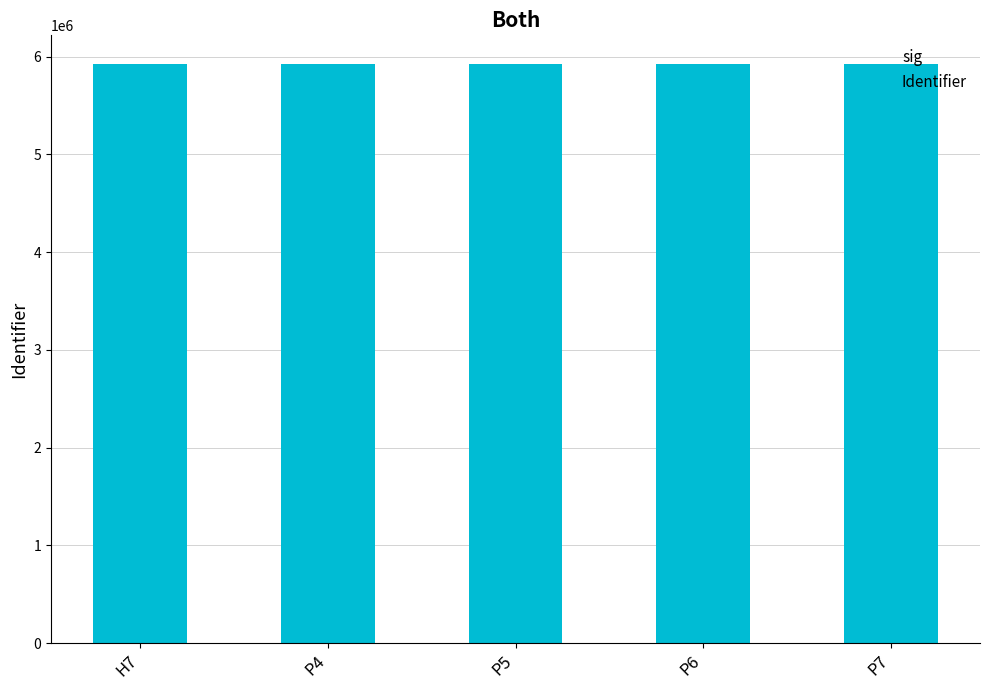

How many series are shown in this chart?

1